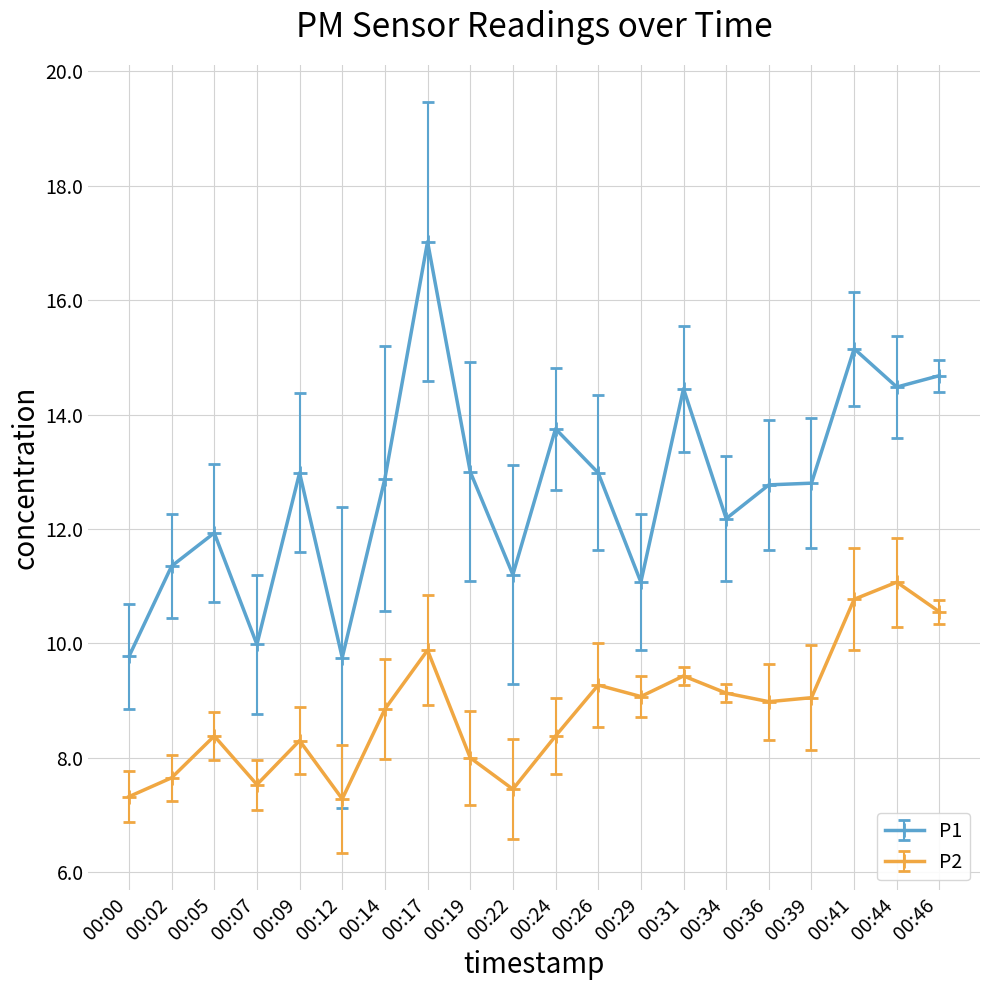

Is it true that P2 equals 10.9 at 00:02?

False